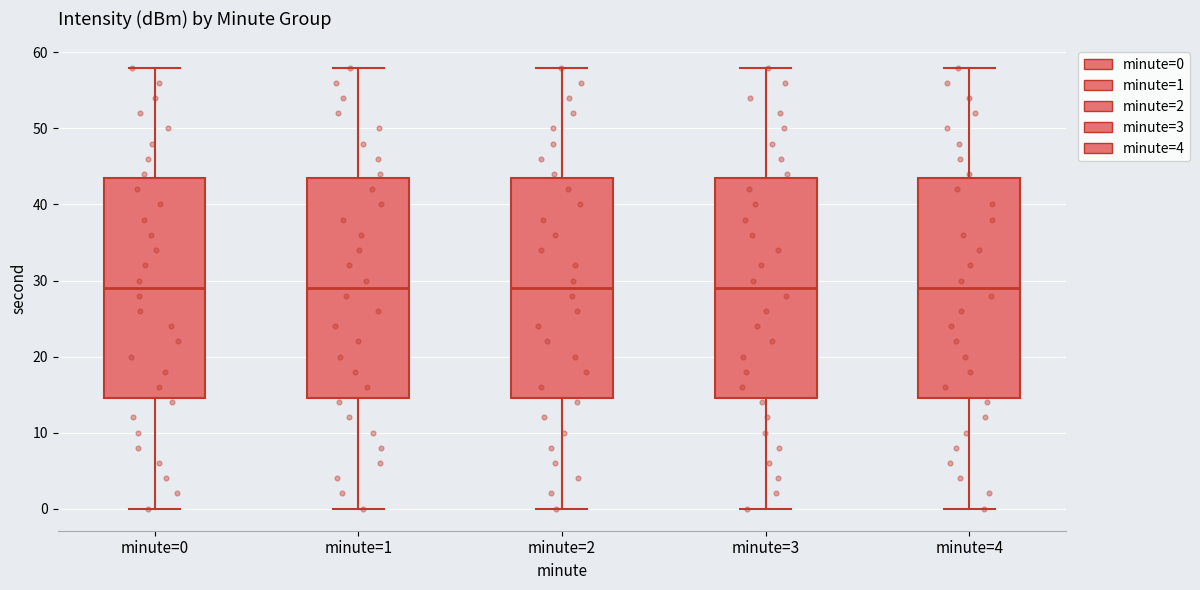

Where is the lower edge of the box for minute=2 on the y-axis? The values are not printed on the chart, so give them approximately, as read against the axis.

15